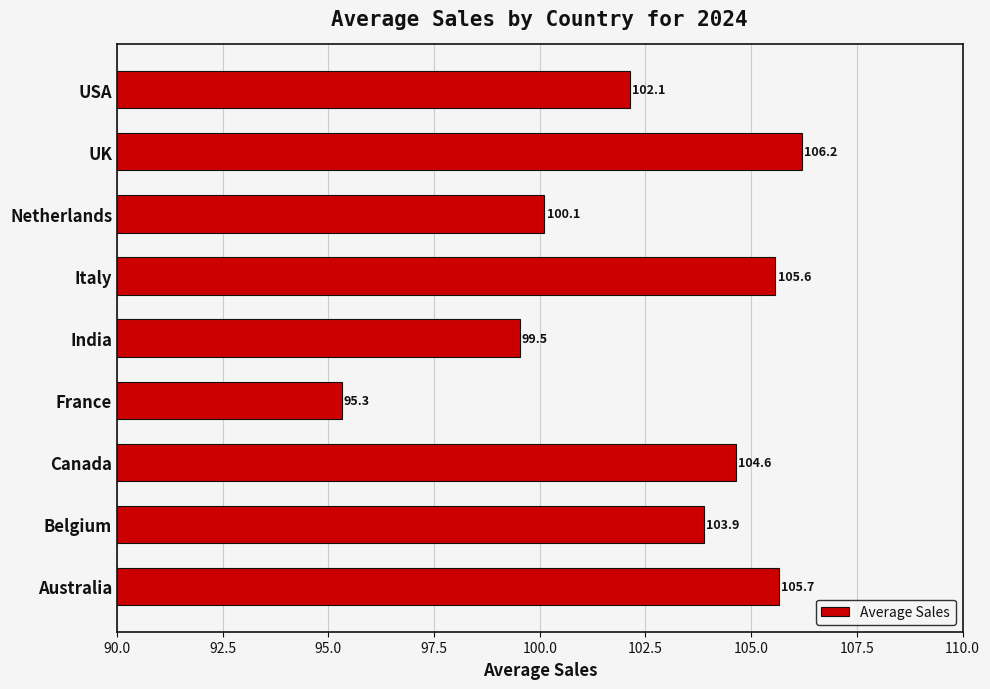

How many series are shown in this chart?

1